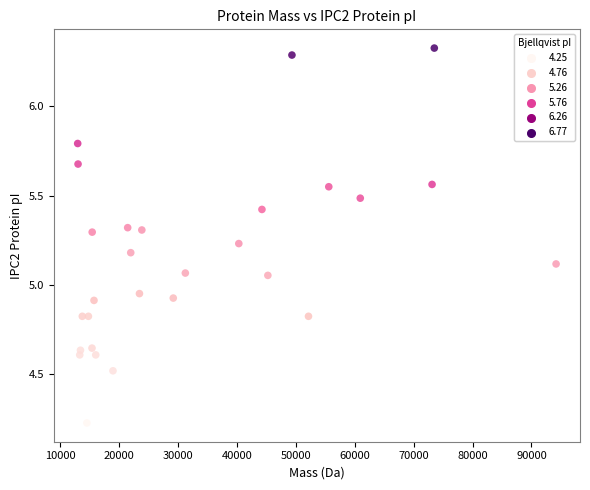

What is the range of X values (max minus min)?

81251.2